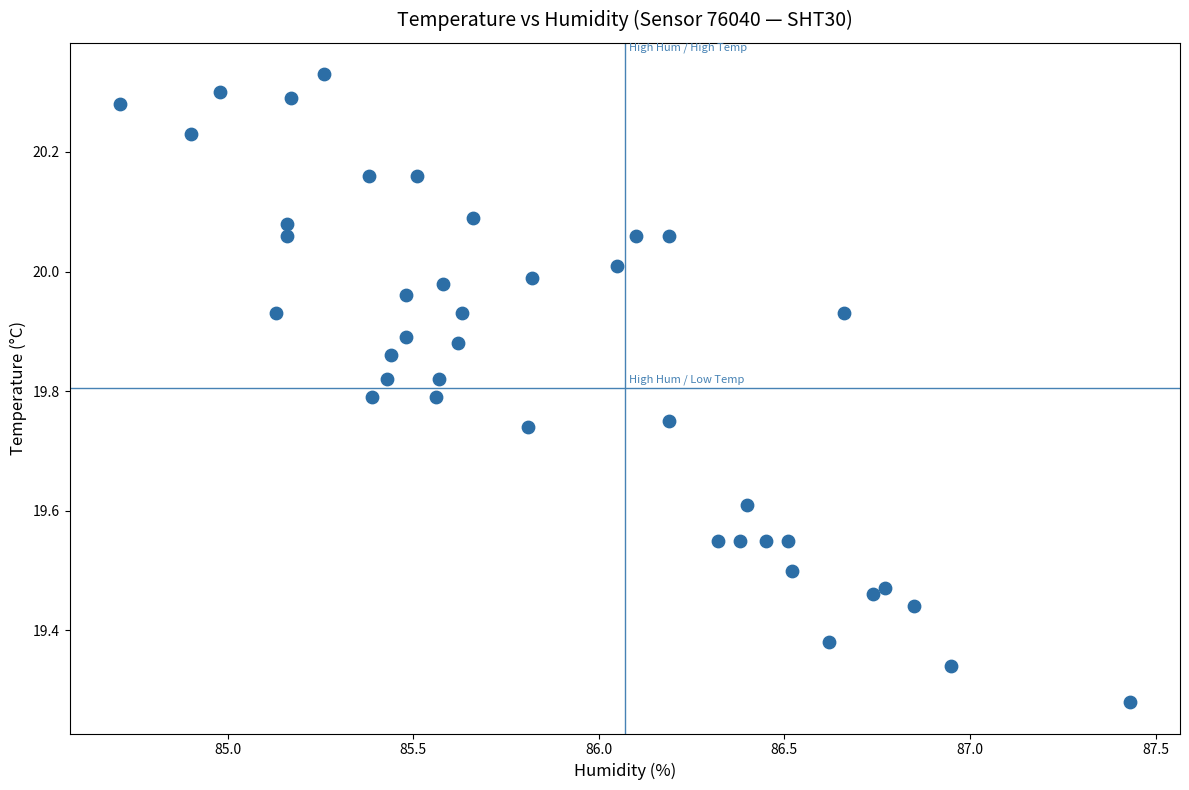

What is the range of X values (max minus min)?

2.7